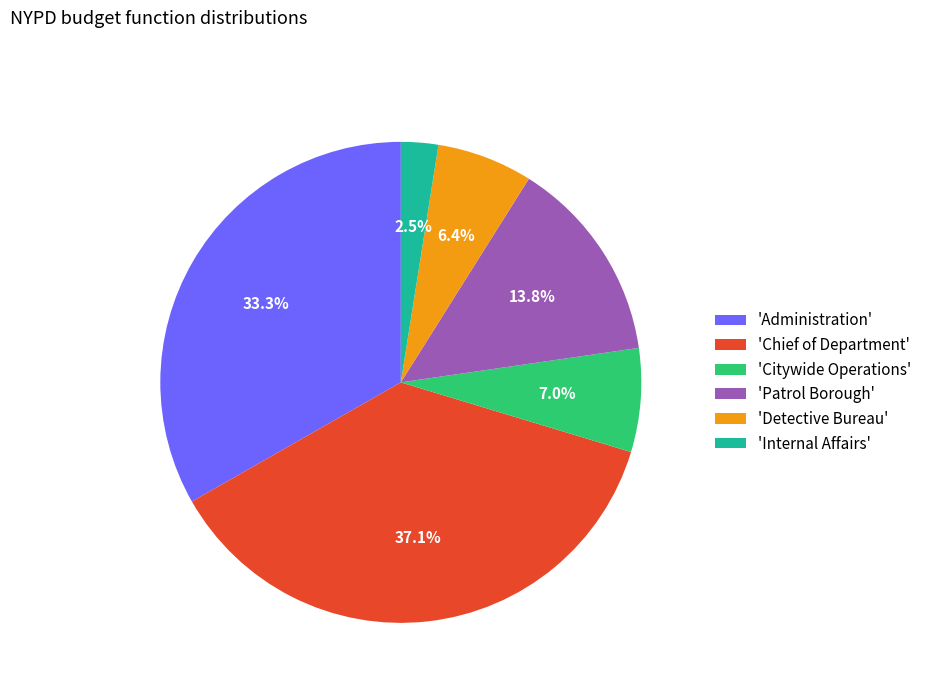

Is there any slice that represents more than half of the pie?

No